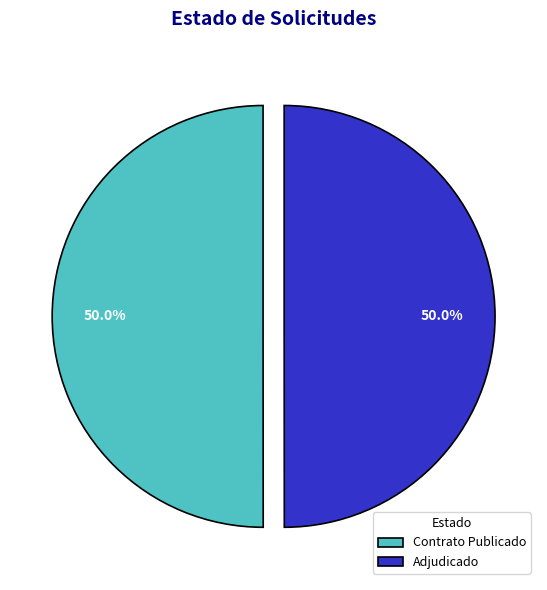

Approximately how many times larger is the value at Contrato Publicado compared to Adjudicado?

1.0